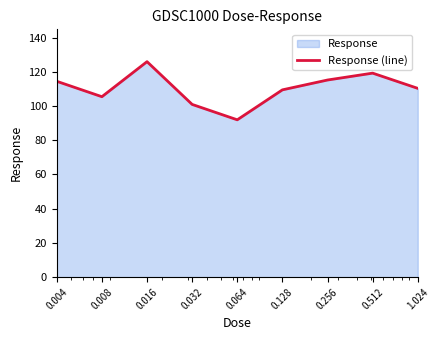

What is the minimum value shown in the chart?

92.0